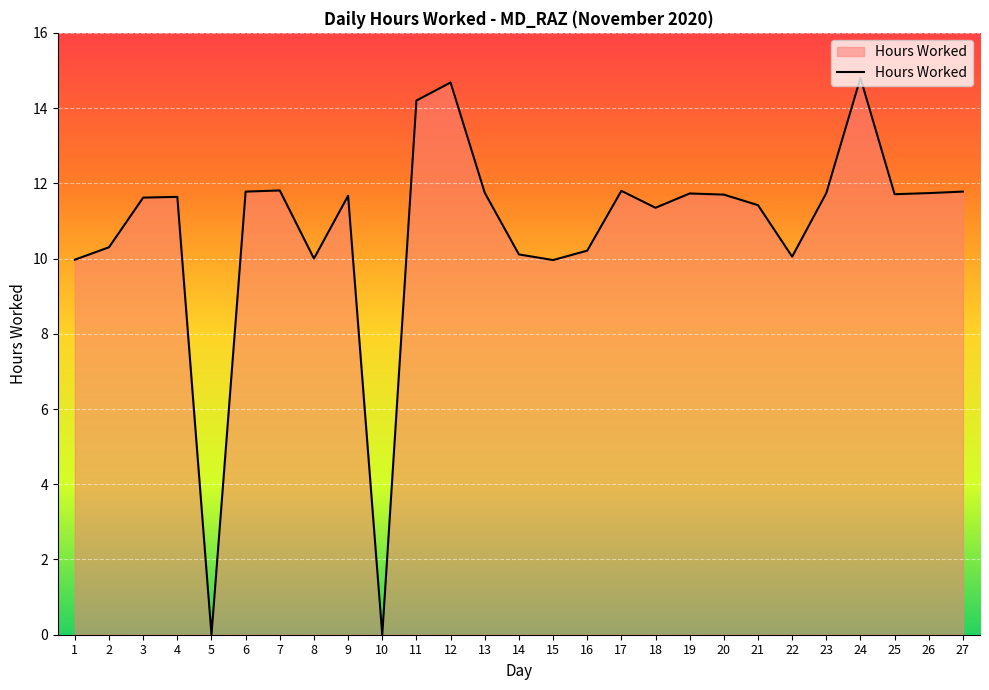

What is the maximum value shown in the chart?

14.8